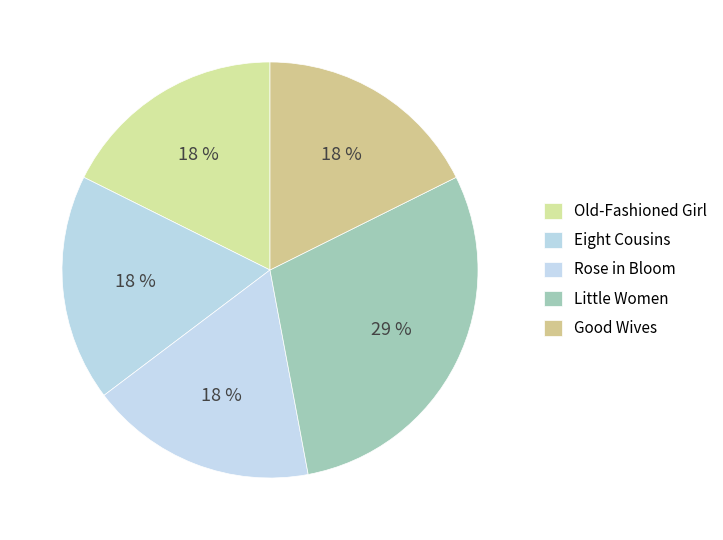

The Rose in Bloom slice represents 23% of the pie. True or false?

False